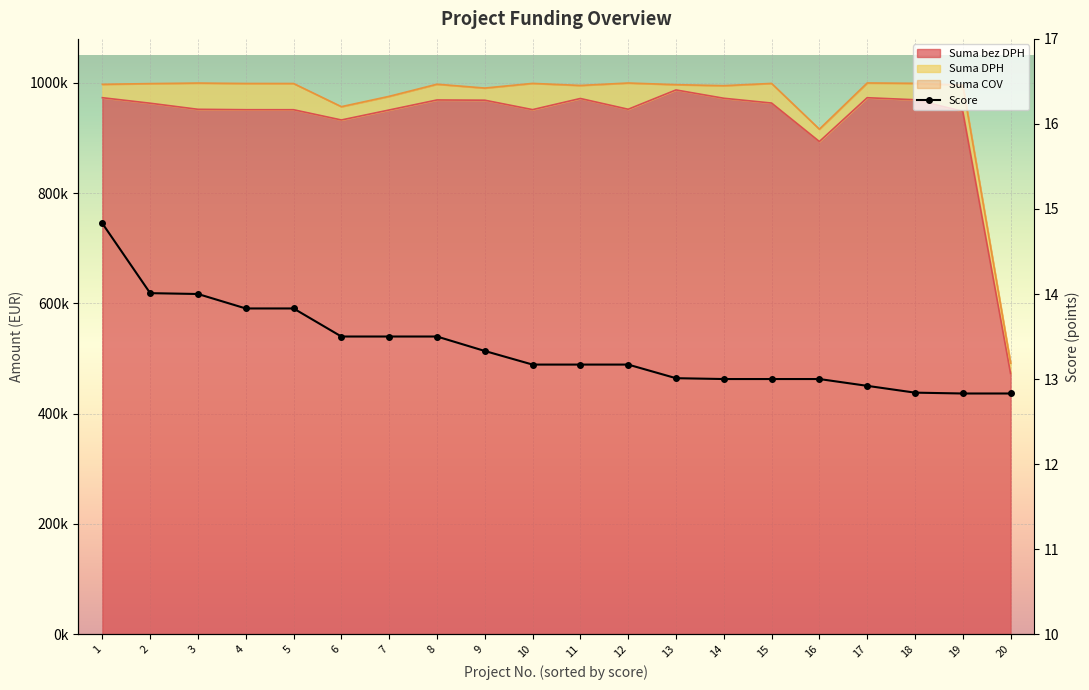

Read the value at 19.

12.8